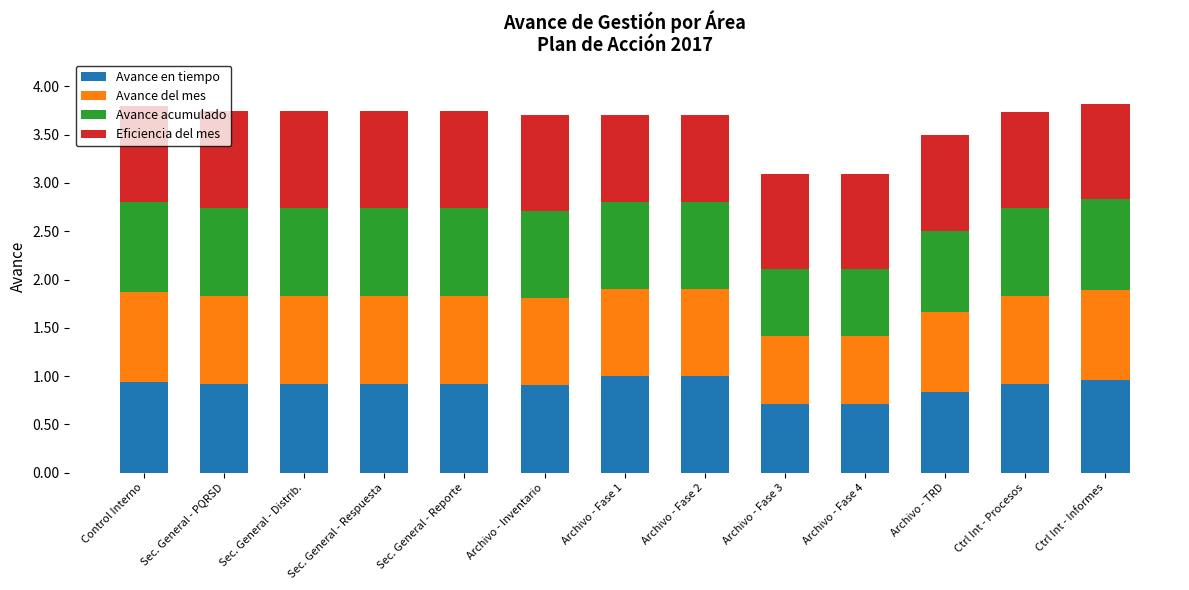

Does the chart contain any negative values?

No